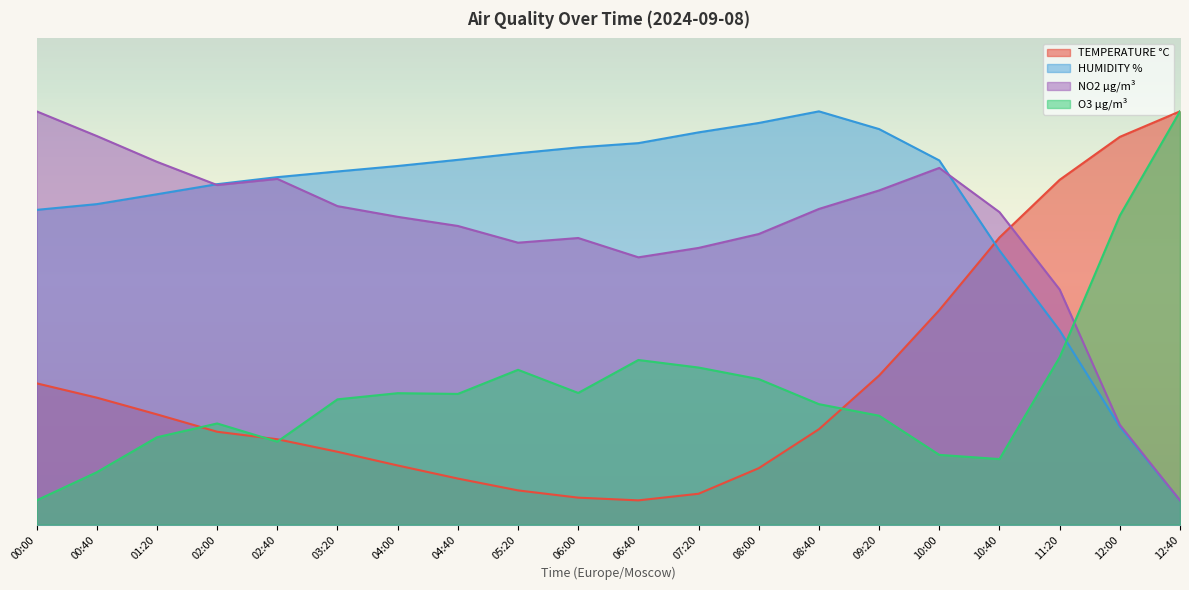

What is the sum of all NO2 µg/m³ values?

1204.5